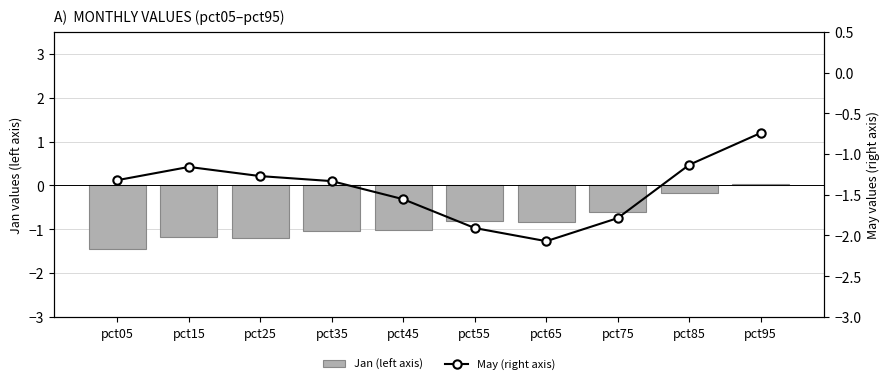

How many categories are shown in the chart?

10